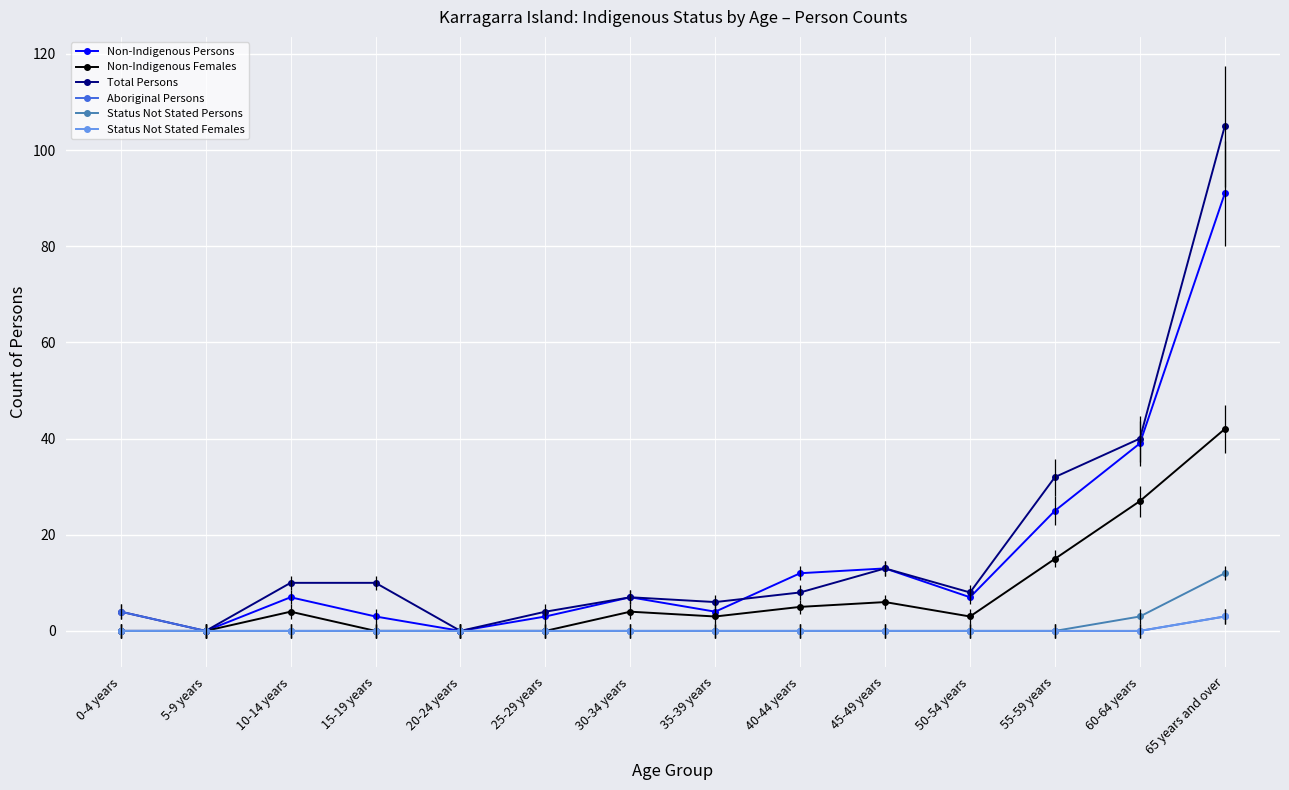

What is the maximum value shown in the chart?

105